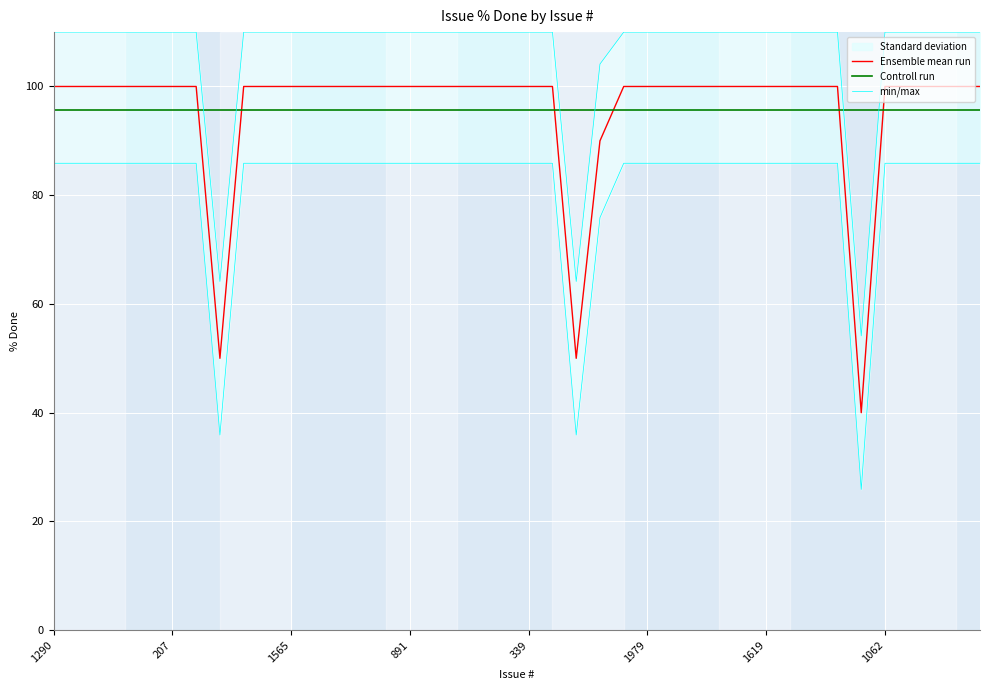

At how many categories does at least one series exceed 90?

40